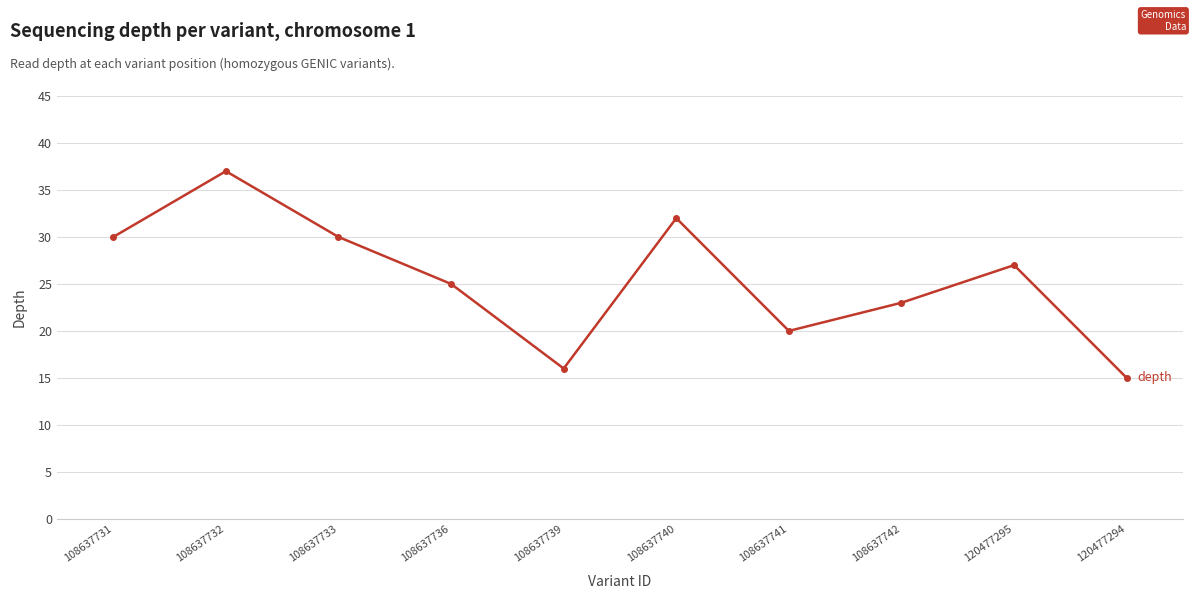

At which category does the data reach its first local valley?

108637739